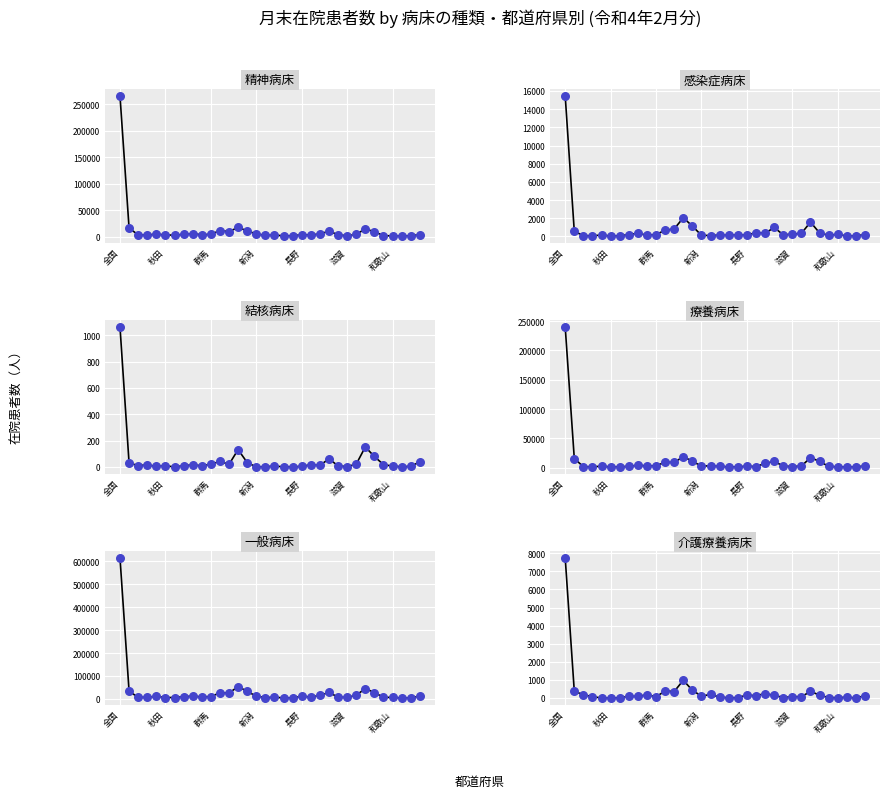

Which series has the widest spread of Y values?

一般病床